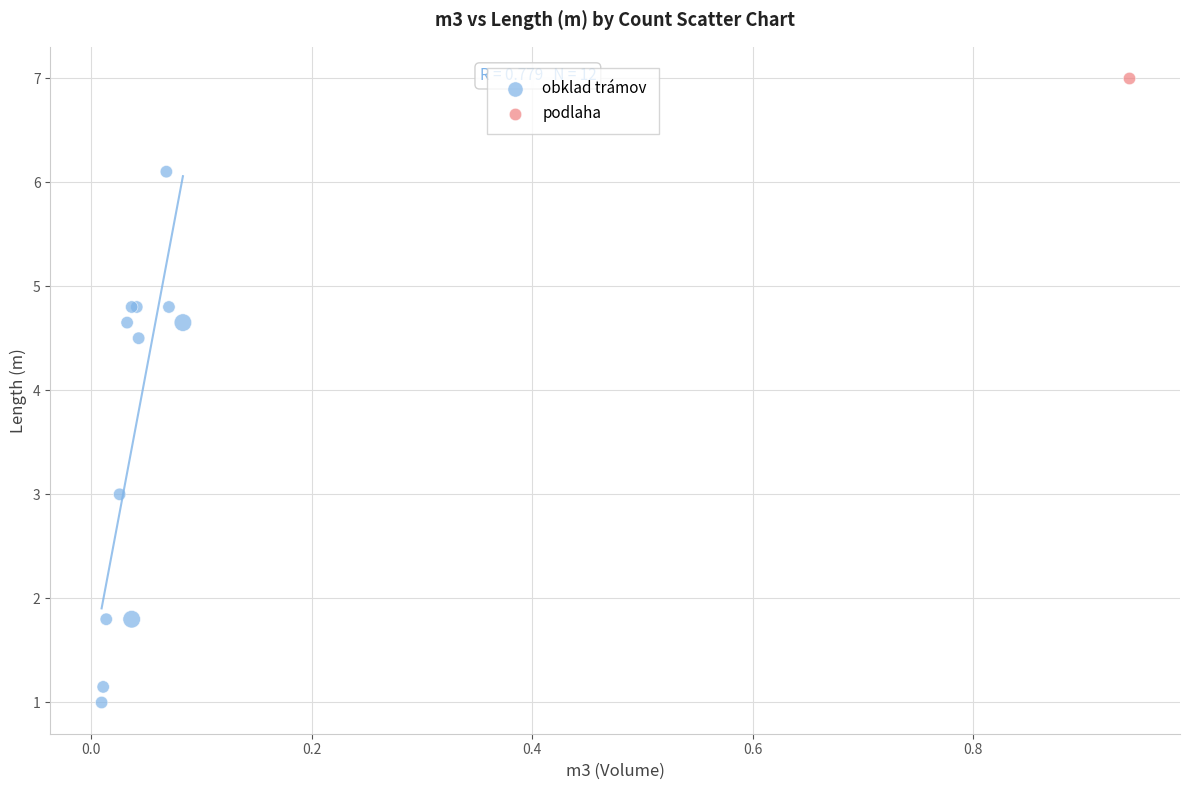

What are all the series names shown in the legend?

obklad trámov, podlaha